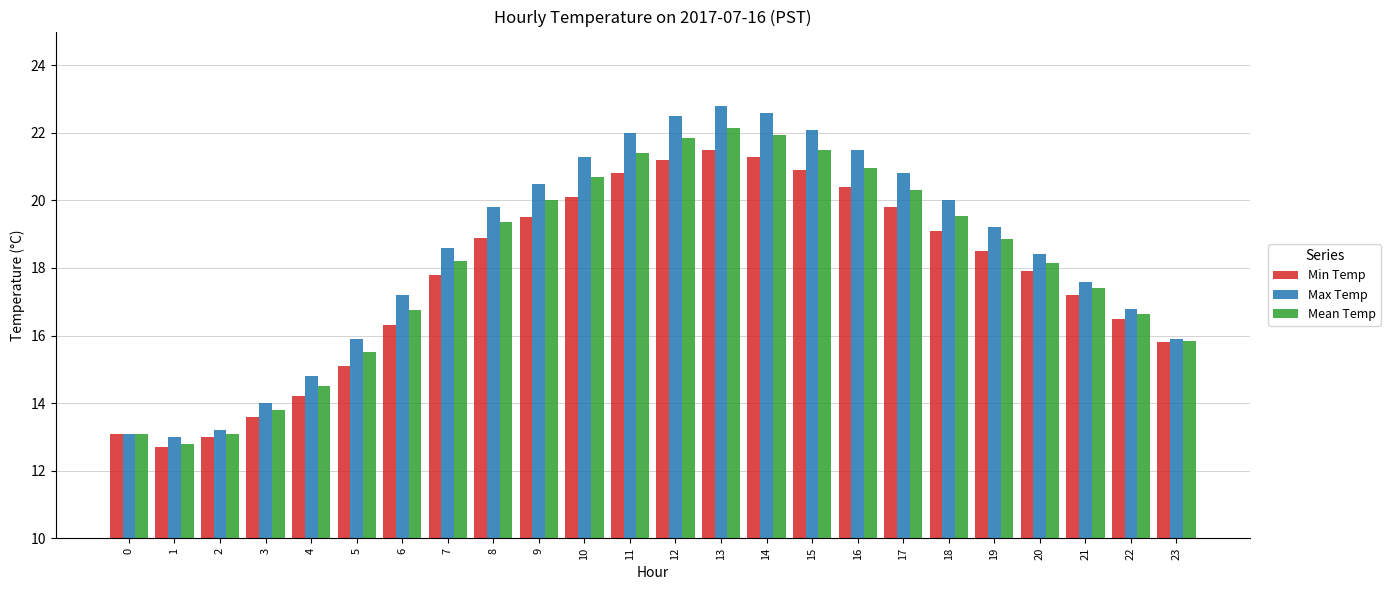

List the series in order of their peak value, lowest first.

Min Temp, Mean Temp, Max Temp